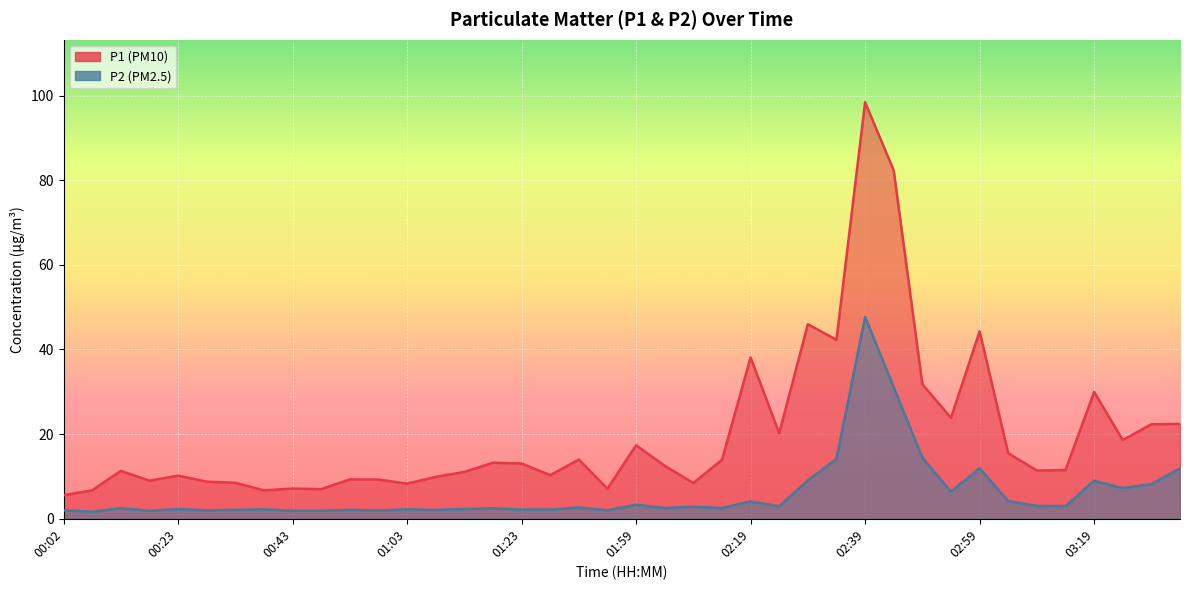

Between 02:24 and 02:19, which is larger?

02:19